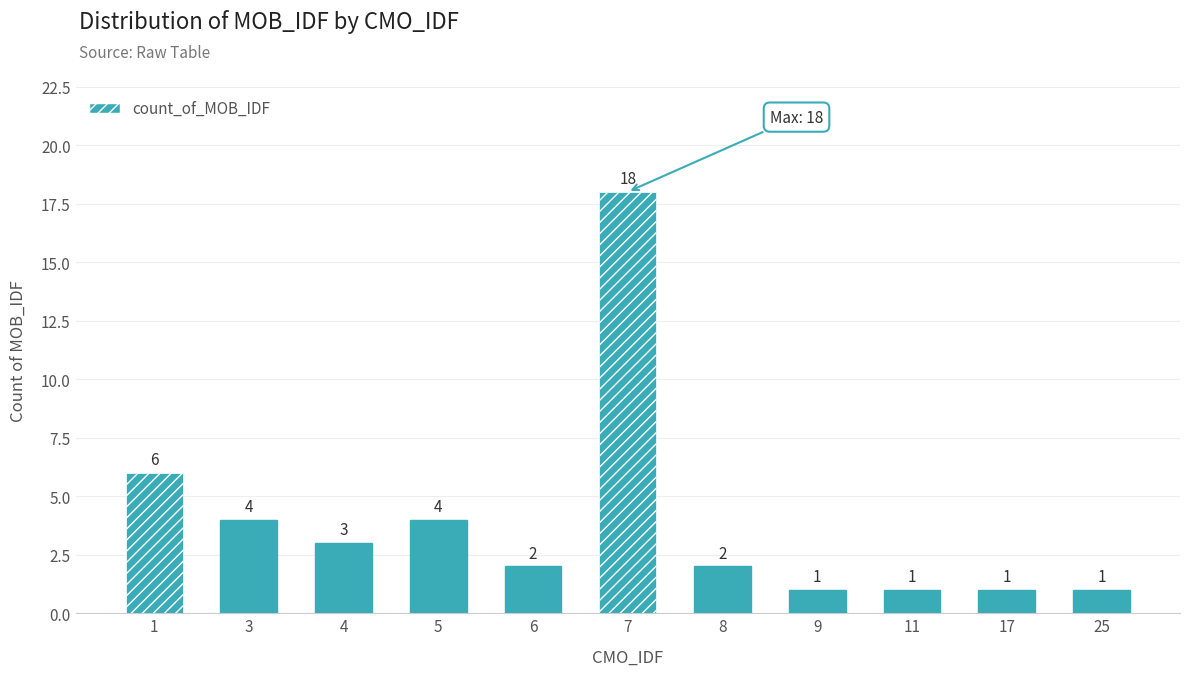

At which label is the value closest to 9?

1